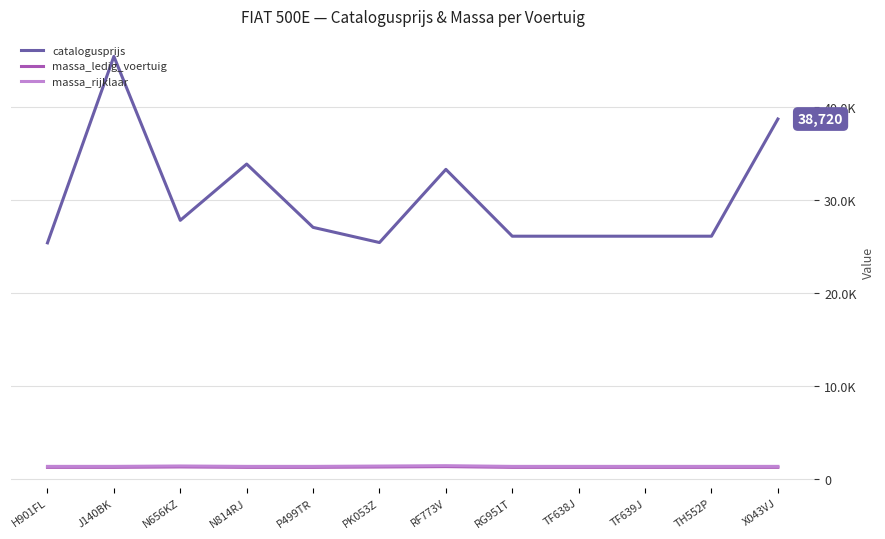

List the labels in order of catalogusprijs value, largest first.

J140BK, X043VJ, N814RJ, RF773V, N656KZ, P499TR, RG951T, TF638J, TF639J, TH552P, PK053Z, H901FL